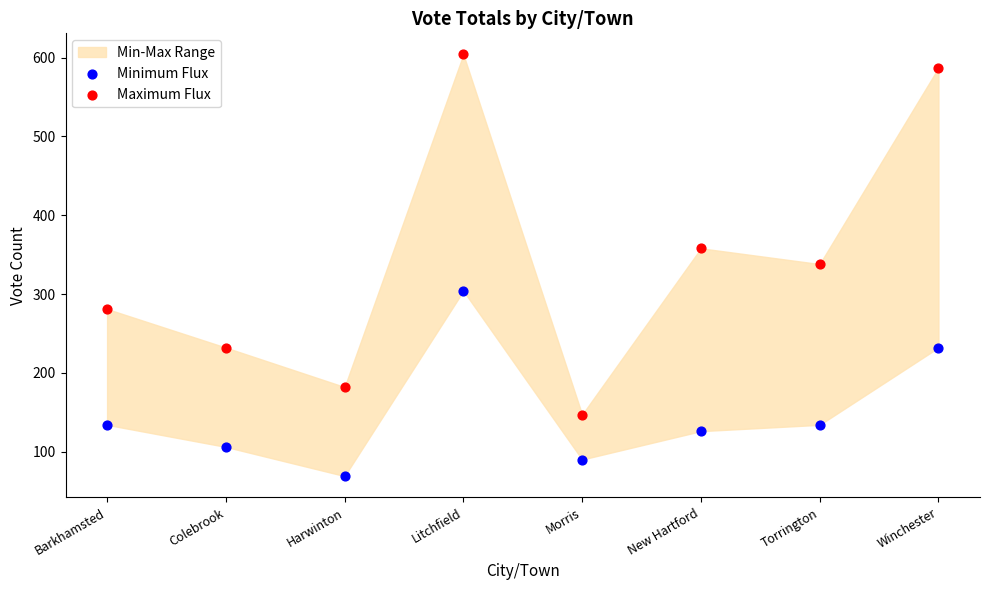

Which series contains the highest Y value?

Maximum Flux